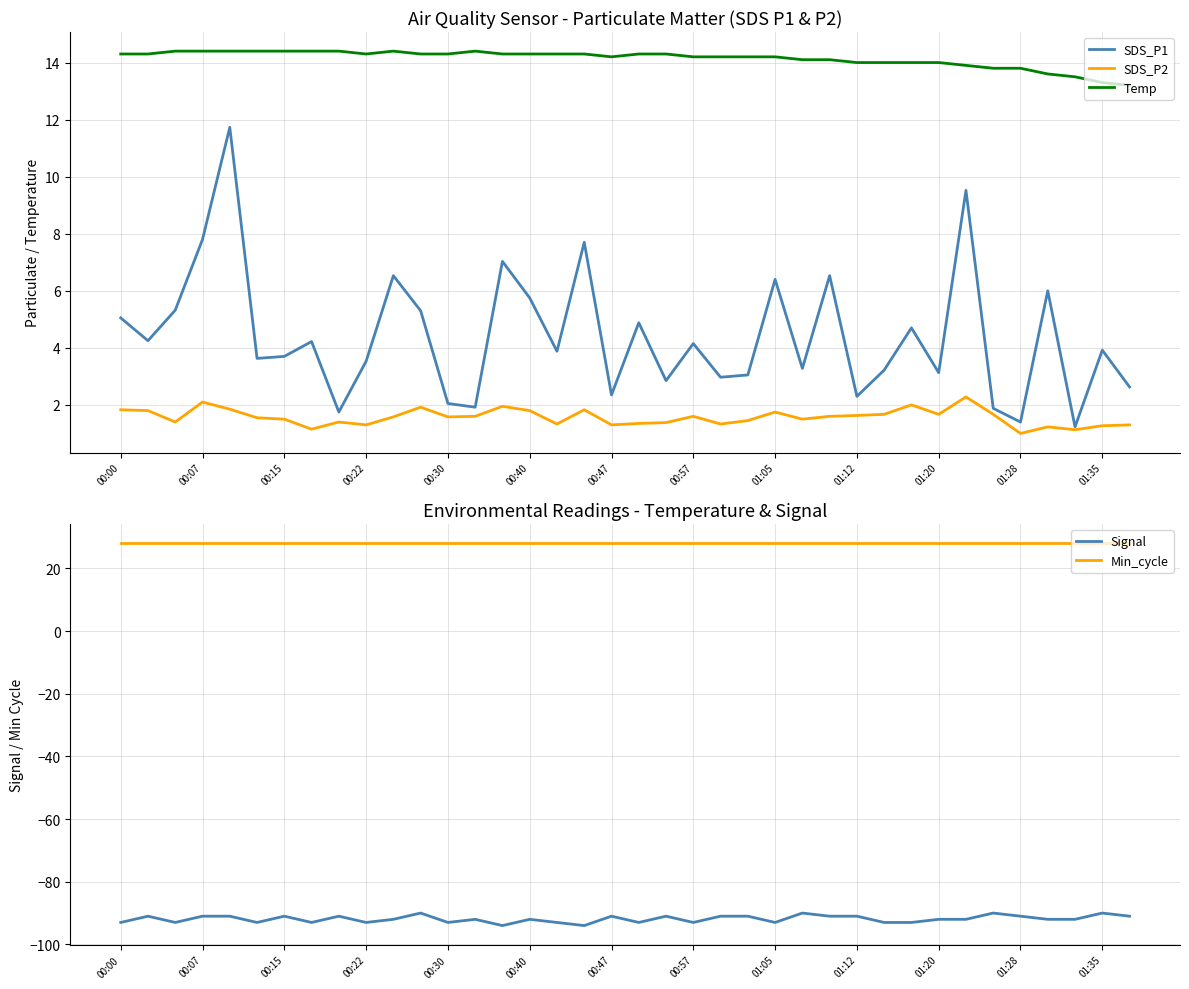

What is the total value across all series at 31?

-38.3